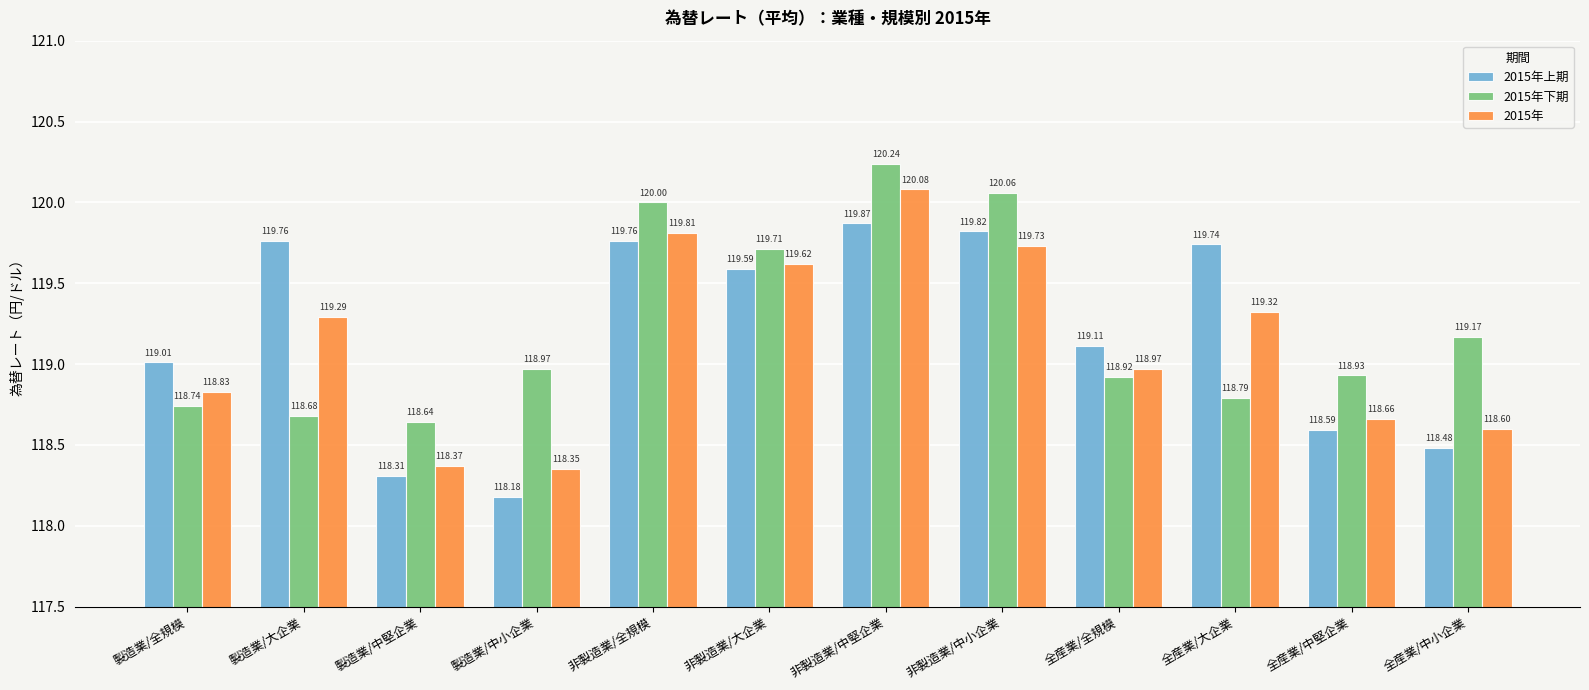

What is the value of the 2015年上期 bar at the 1st from the left?

119.0